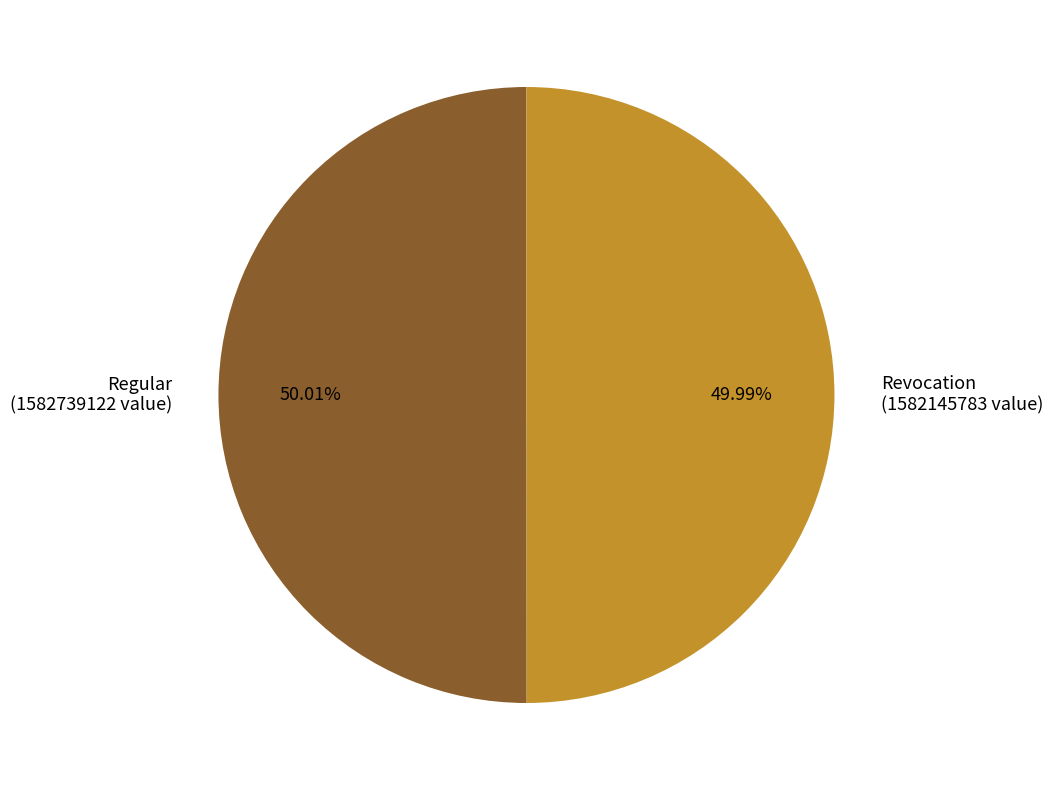

Approximately how many times larger is the value at Regular (1582739122 value) compared to Revocation (1582145783 value)?

1.0